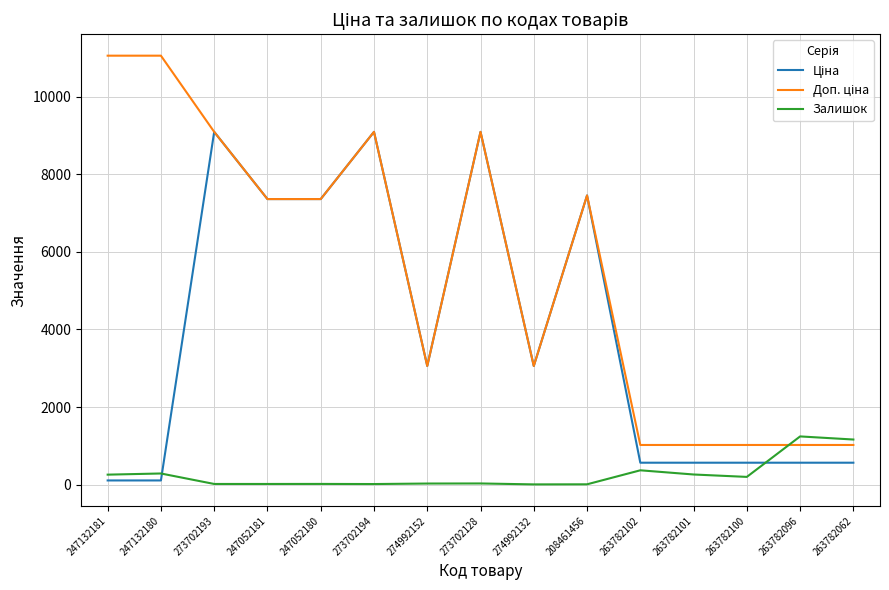

Is it true that Залишок equals 20.0 at 247052181?

True